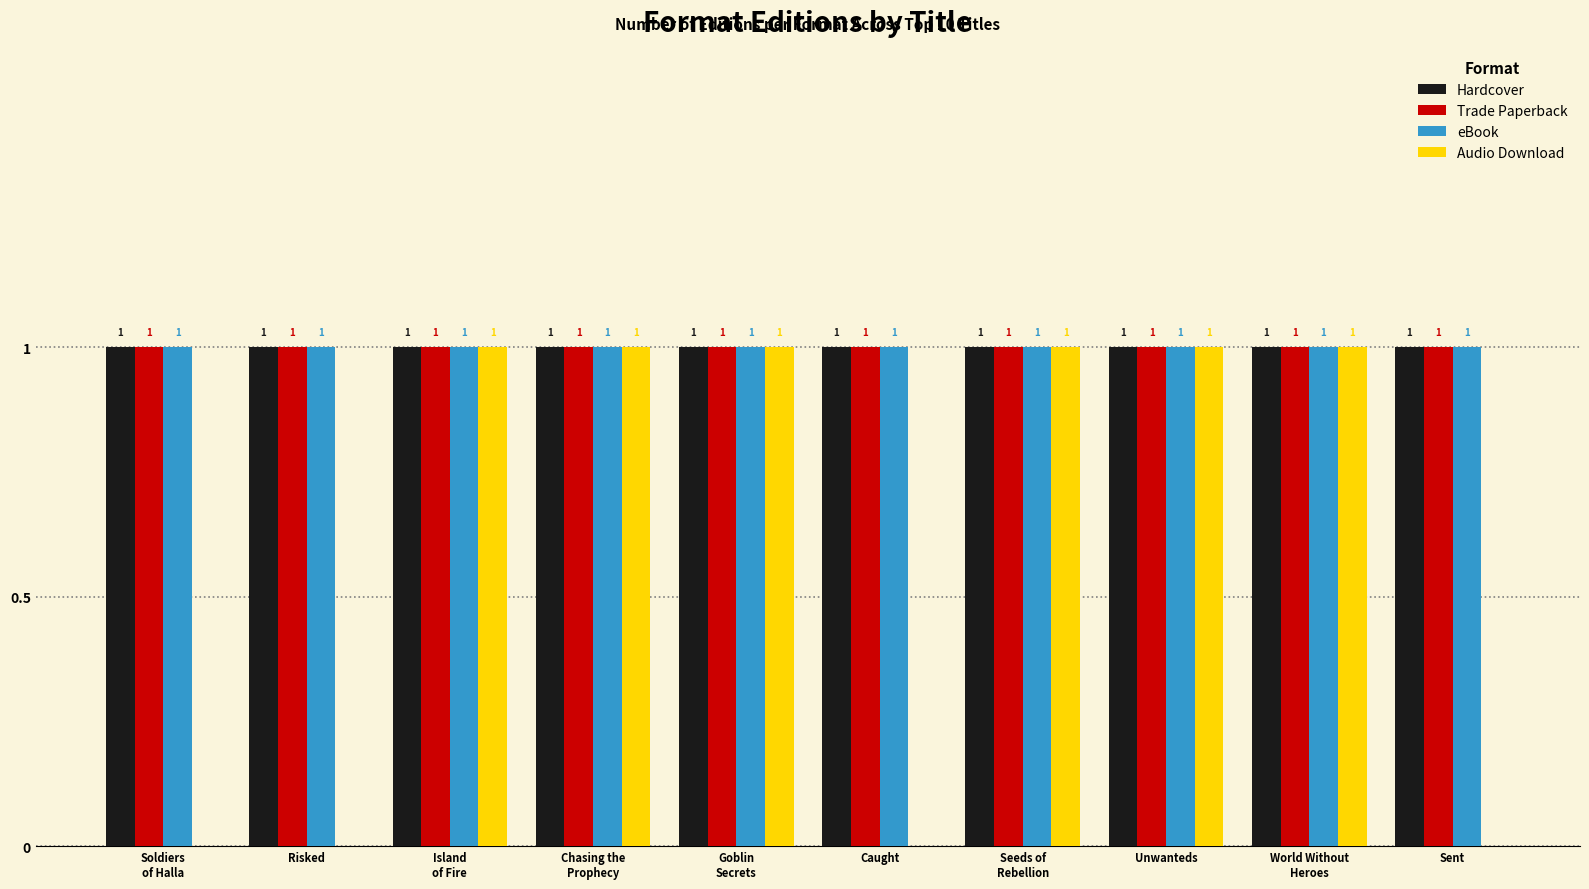

What is the sum of the eBook values at Goblin
Secrets and World Without
Heroes?

2